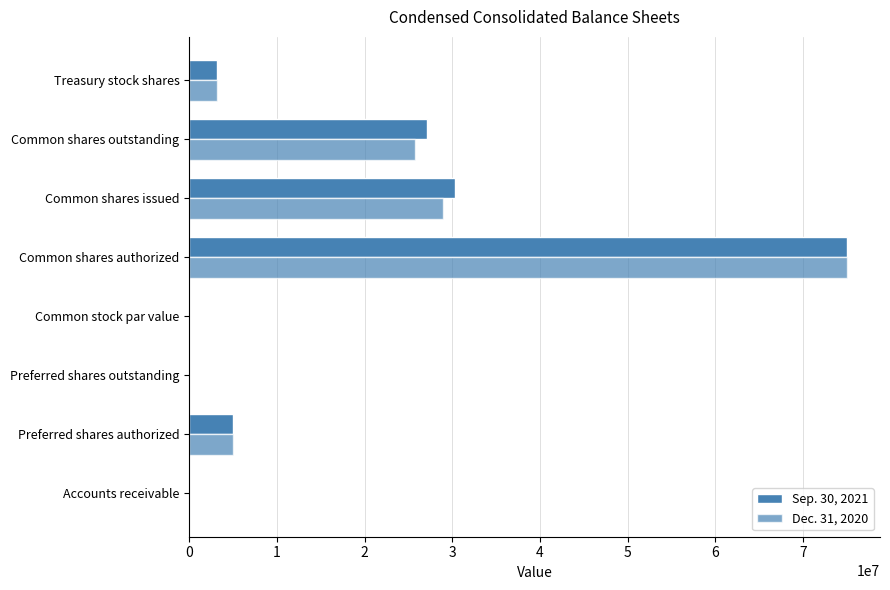

Which series has the widest spread of values?

Sep. 30, 2021